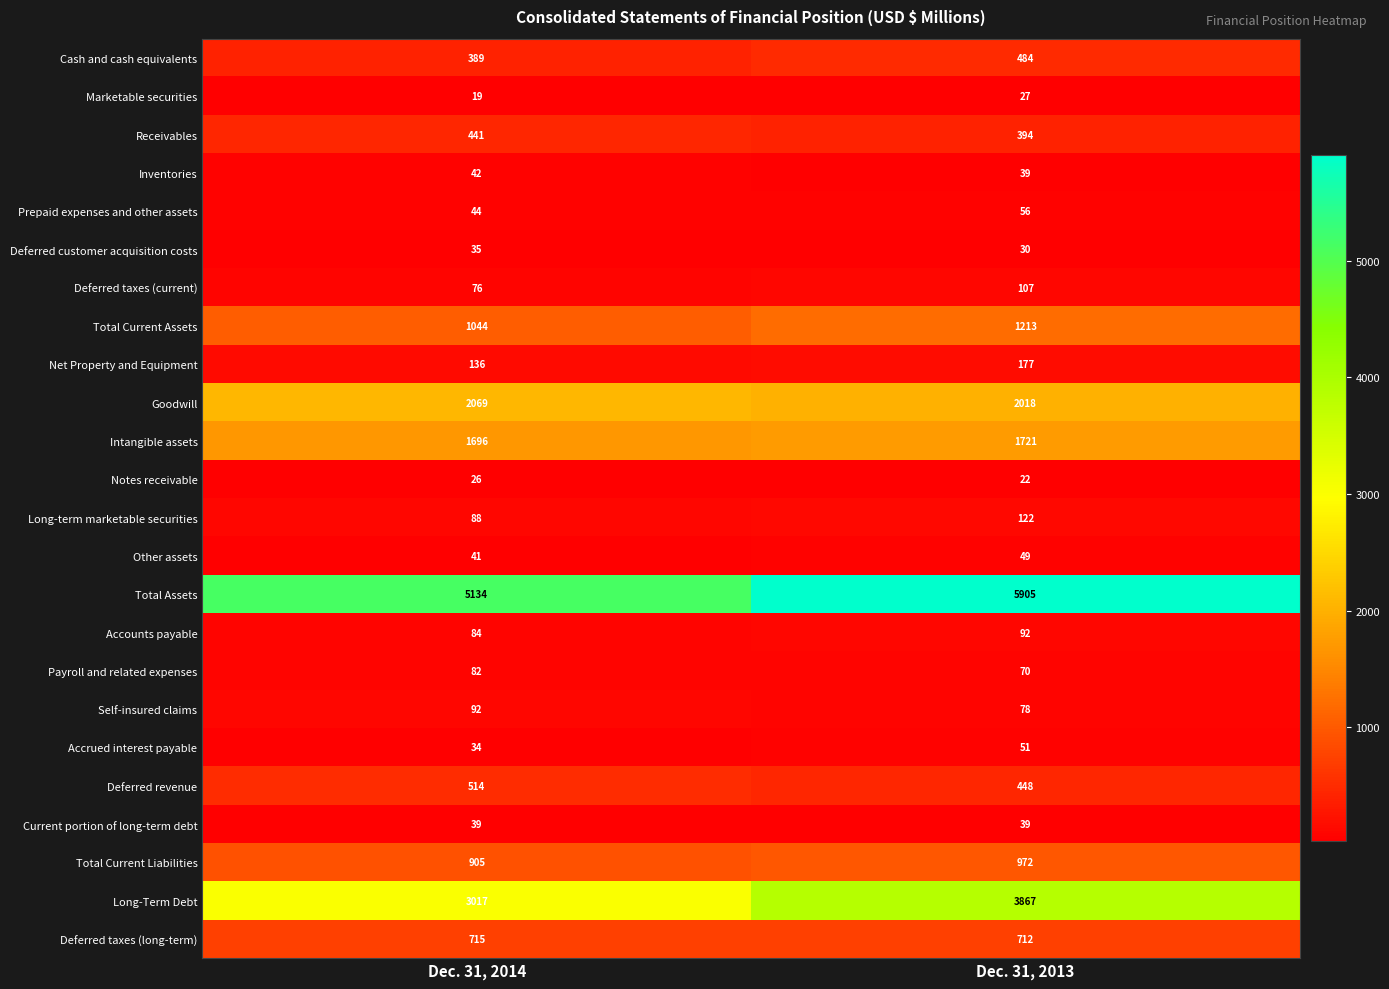

What is the total value across all series at Dec. 31, 2013?

18693